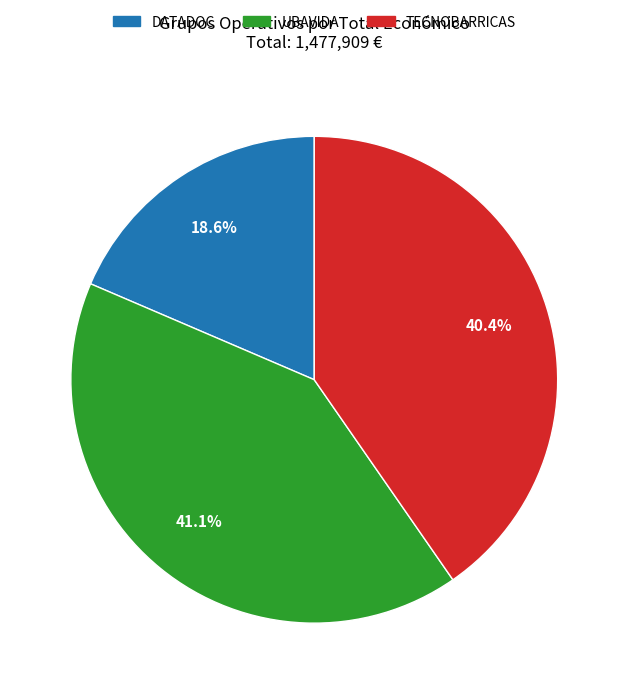

Approximately how many times larger is the value at UBAVIDA compared to TECNOBARRICAS?

1.0